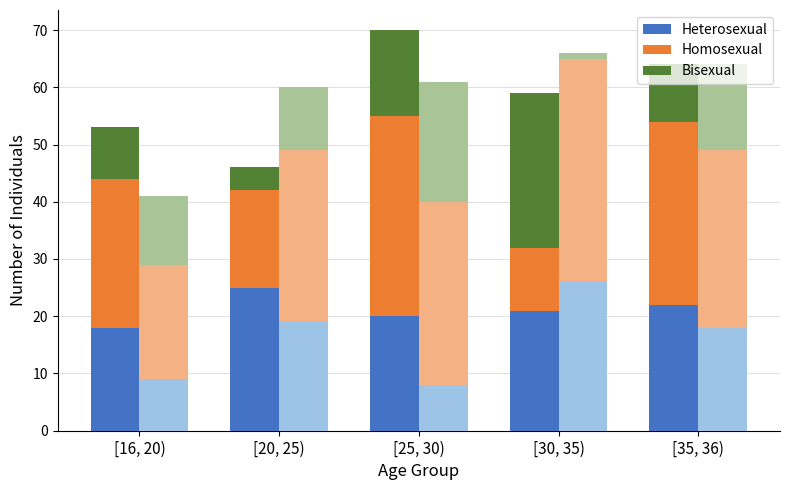

Which label corresponds to the largest value in the chart?

[25, 30)